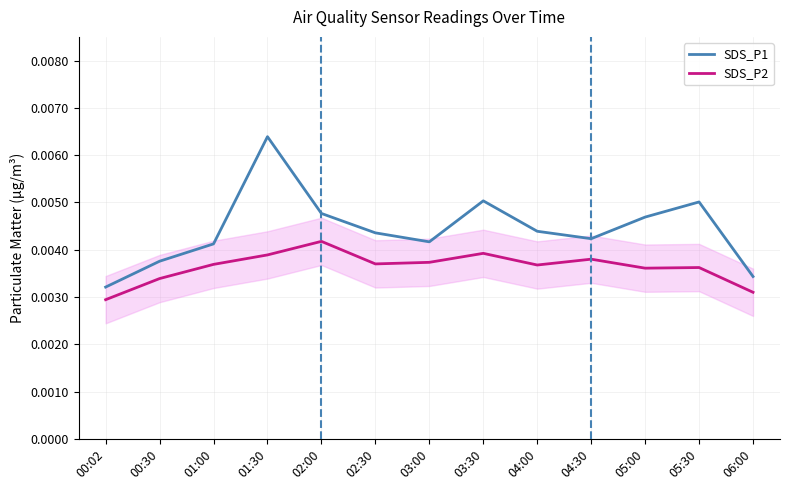

Does the chart display data point markers on the line(s)?

No